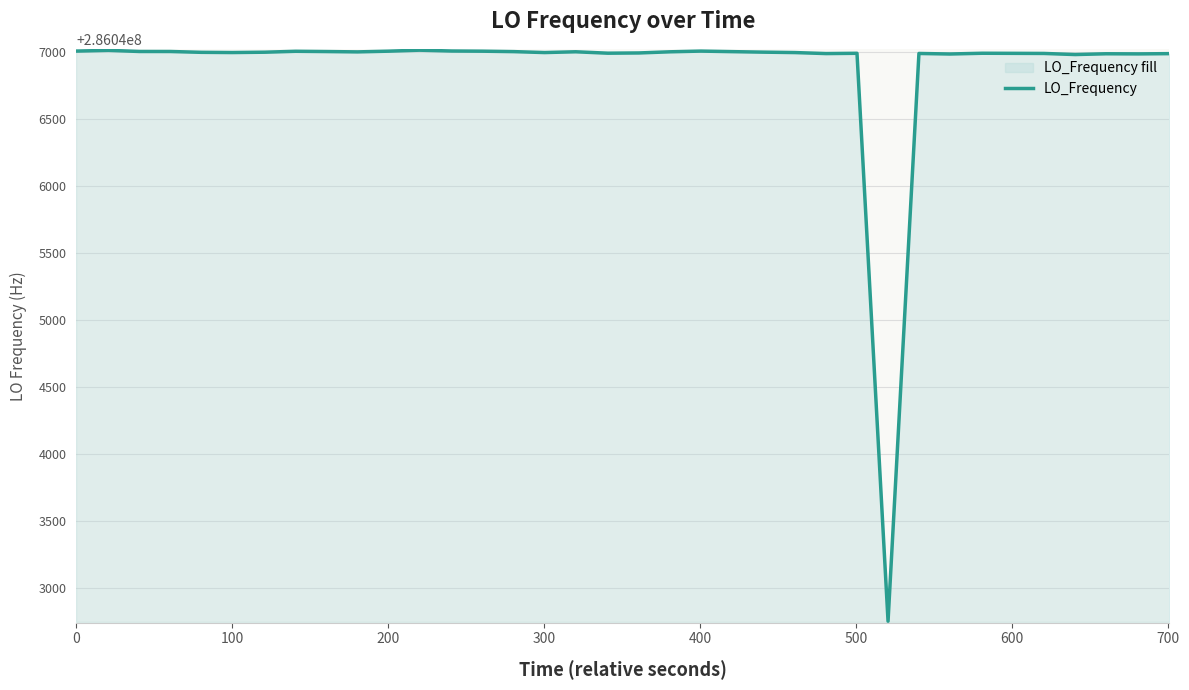

What is the difference between the maximum and minimum values?

4266.2